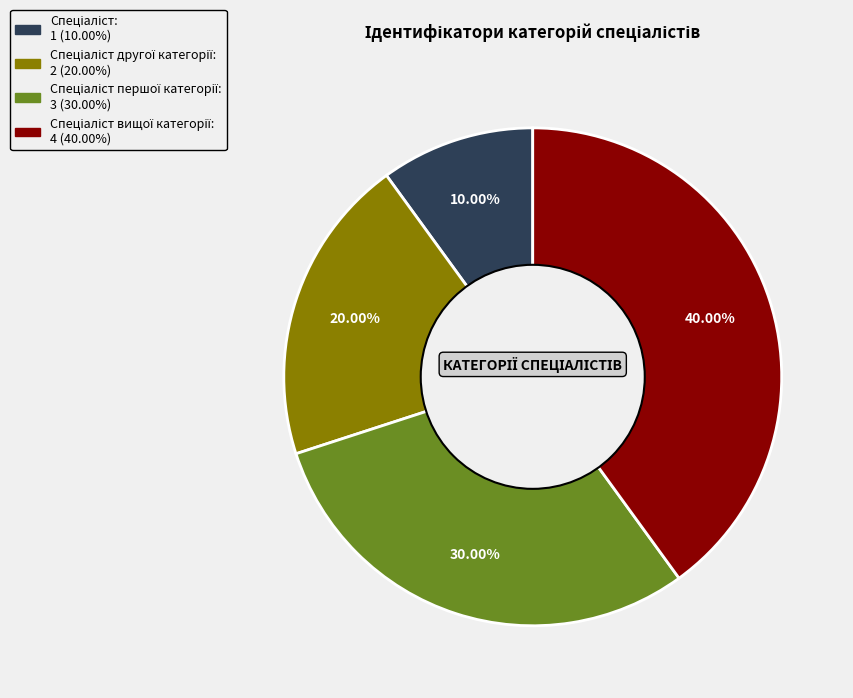

Does any single category account for the majority?

No